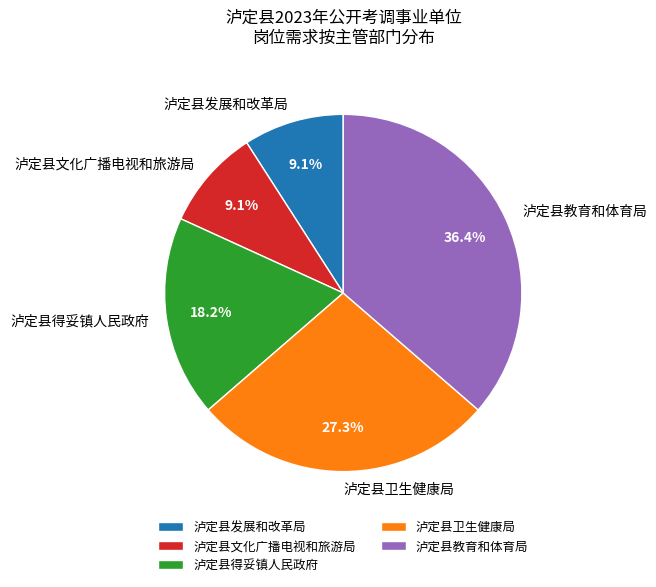

Is there any slice that represents more than half of the pie?

No